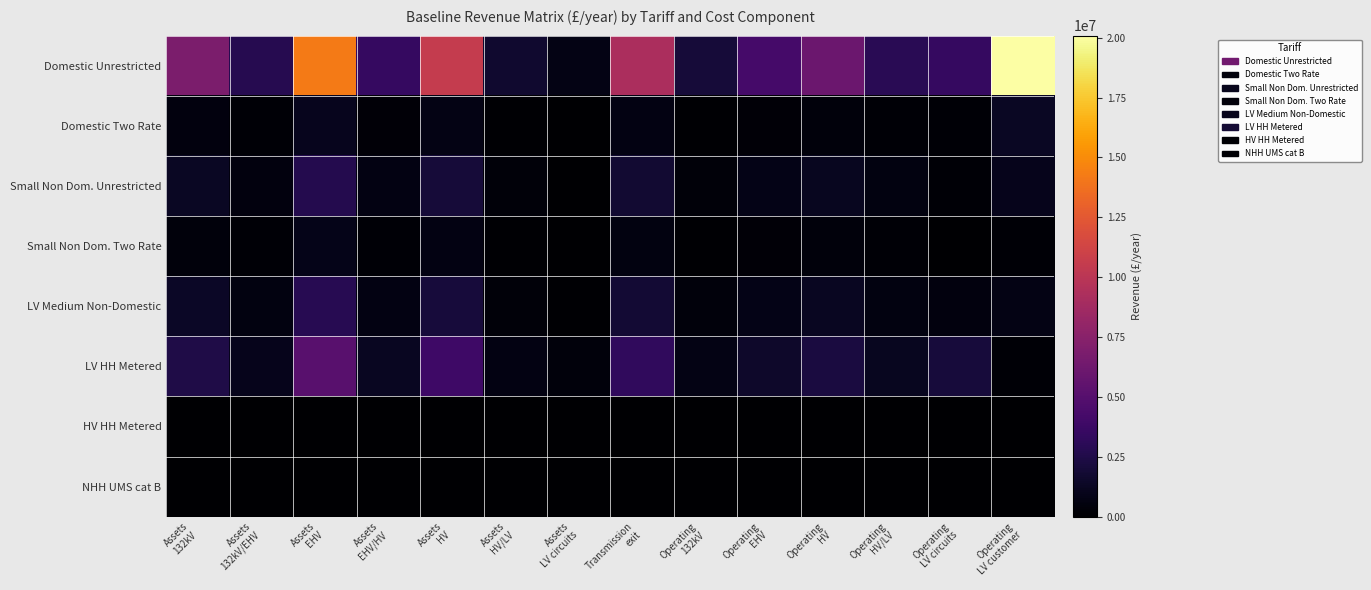

Which series has the largest total across all categories?

Domestic Unrestricted